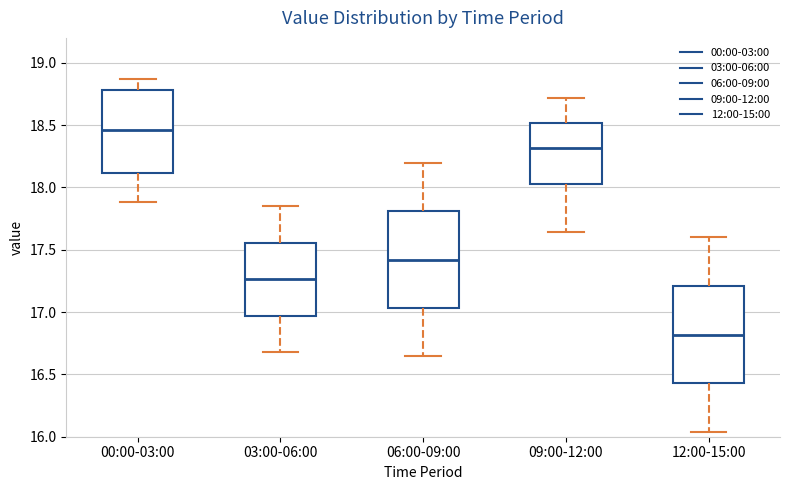

Where does the lower whisker of the box for 00:00-03:00 end on the y-axis? The values are not printed on the chart, so give them approximately, as read against the axis.

17.90